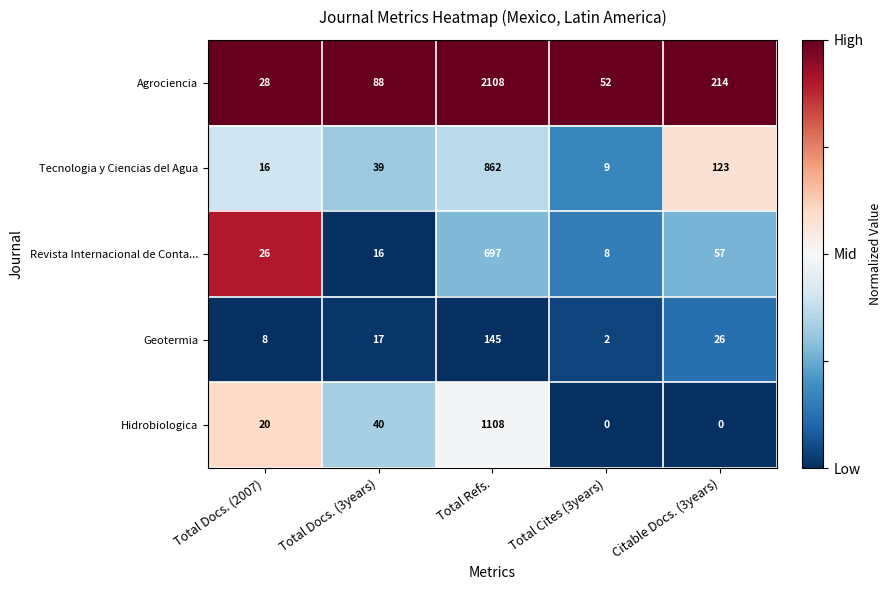

Reading left to right, what are all the values shown in this chart?

Agrociencia: Total Docs. (2007)=28	Total Docs. (3years)=88	Total Refs.=2108	Total Cites (3years)=52	Citable Docs. (3years)=214
Tecnologia y Ciencias del Agua: Total Docs. (2007)=16	Total Docs. (3years)=39	Total Refs.=862	Total Cites (3years)=9	Citable Docs. (3years)=123
Revista Internacional de Conta...: Total Docs. (2007)=26	Total Docs. (3years)=16	Total Refs.=697	Total Cites (3years)=8	Citable Docs. (3years)=57
Geotermia: Total Docs. (2007)=8	Total Docs. (3years)=17	Total Refs.=145	Total Cites (3years)=2	Citable Docs. (3years)=26
Hidrobiologica: Total Docs. (2007)=20	Total Docs. (3years)=40	Total Refs.=1108	Total Cites (3years)=0	Citable Docs. (3years)=0